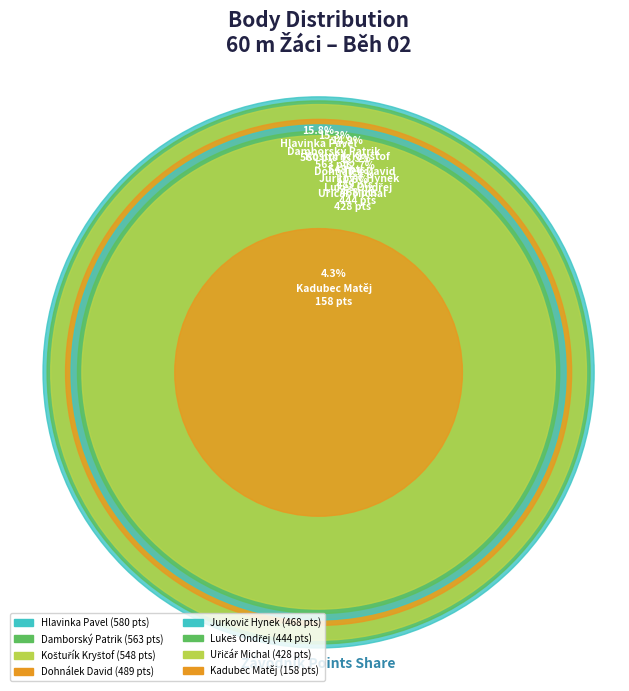

What percentage is the Lukeš Ondřej slice, to the nearest percent?

12%